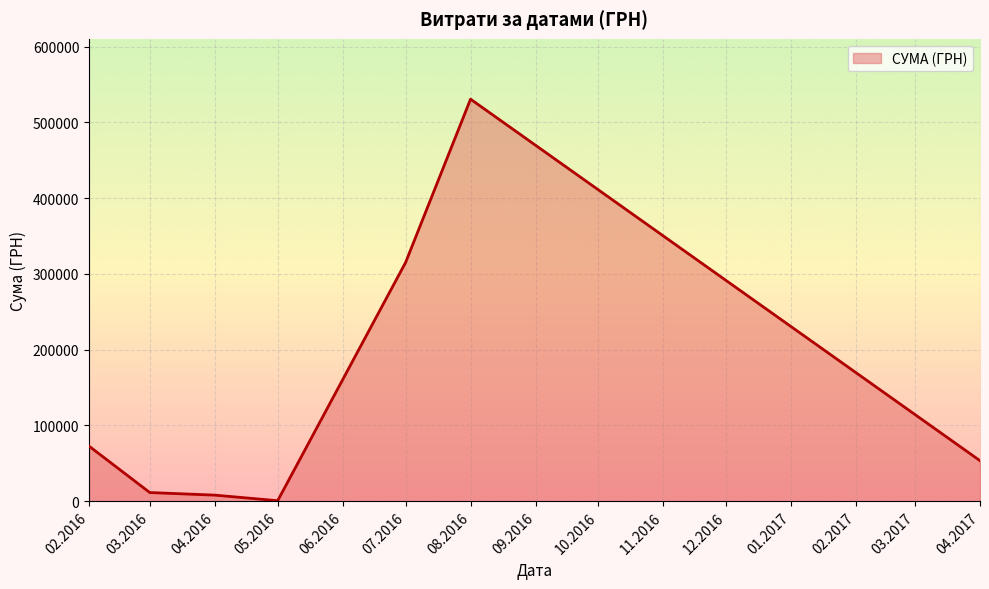

True or false: the data has more than 2 interior local peaks.

False